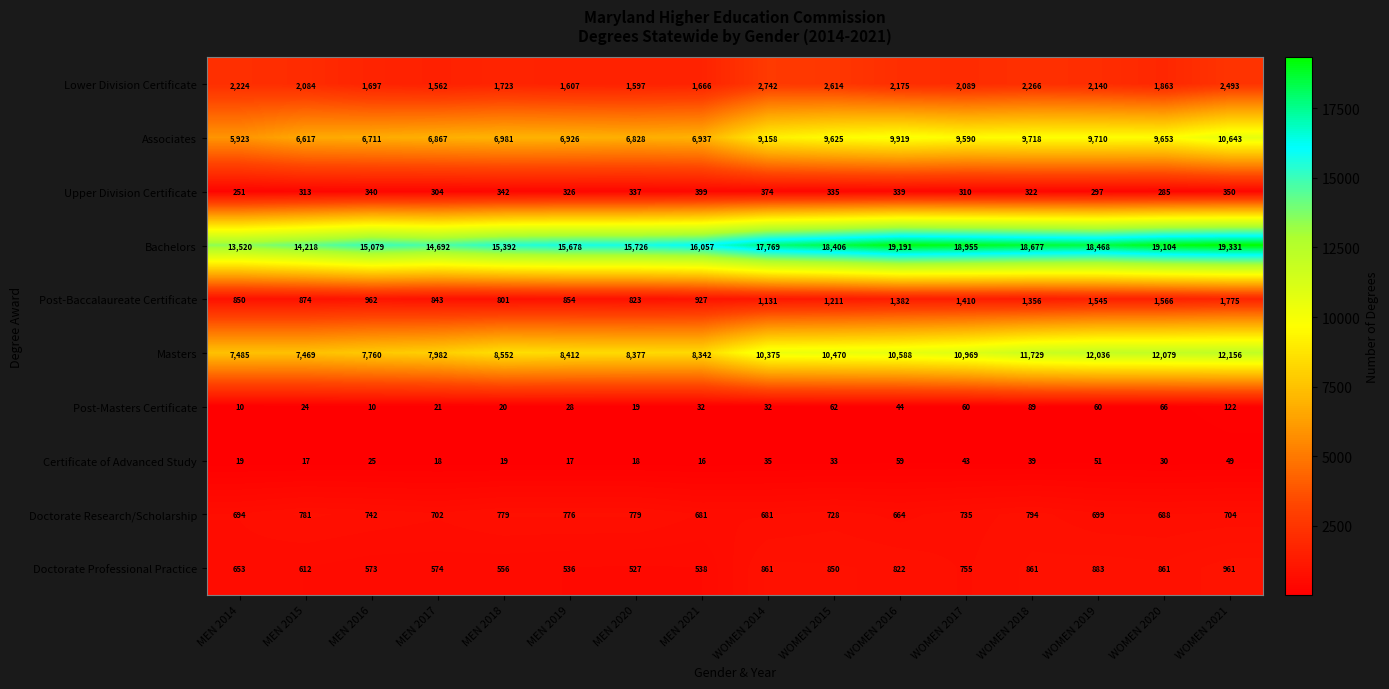

The Certificate of Advanced Study series shows 16 at MEN 2021. True or false?

True